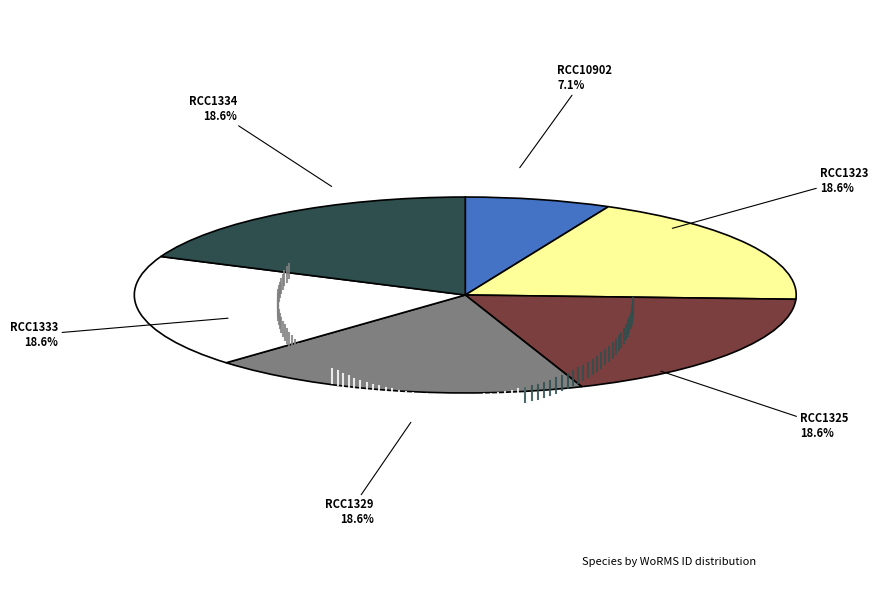

What portion of the pie excludes RCC1333?

81.4%